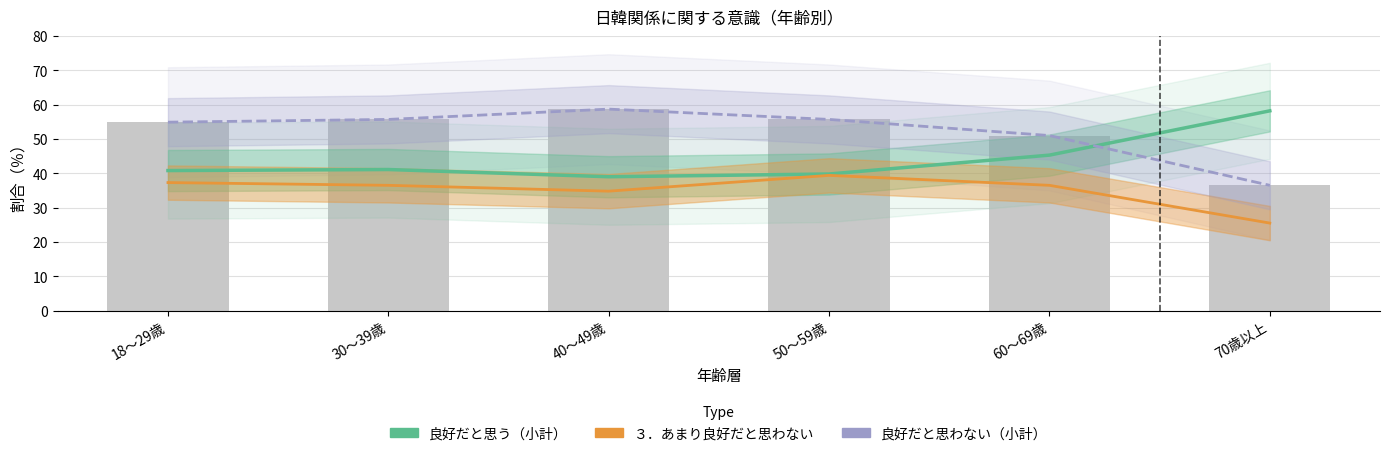

List the series in order of their peak value, lowest first.

３．あまり良好だと思わない, 良好だと思う（小計）, 良好だと思わない（小計）